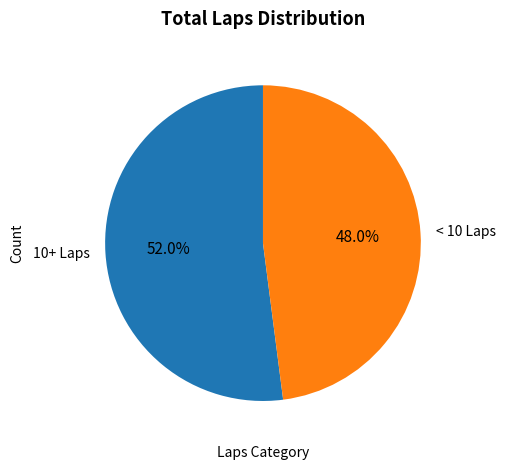

Is there a majority slice in this chart?

Yes